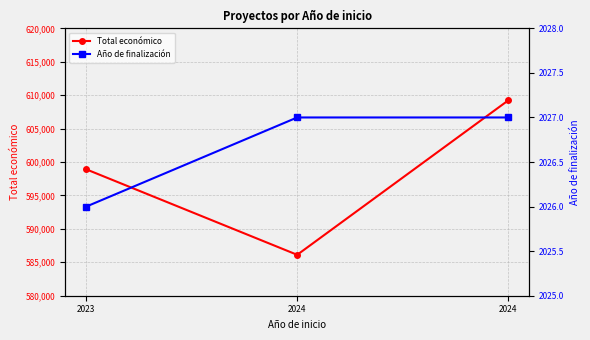

How many data points in Total económico are less than 598909?

1